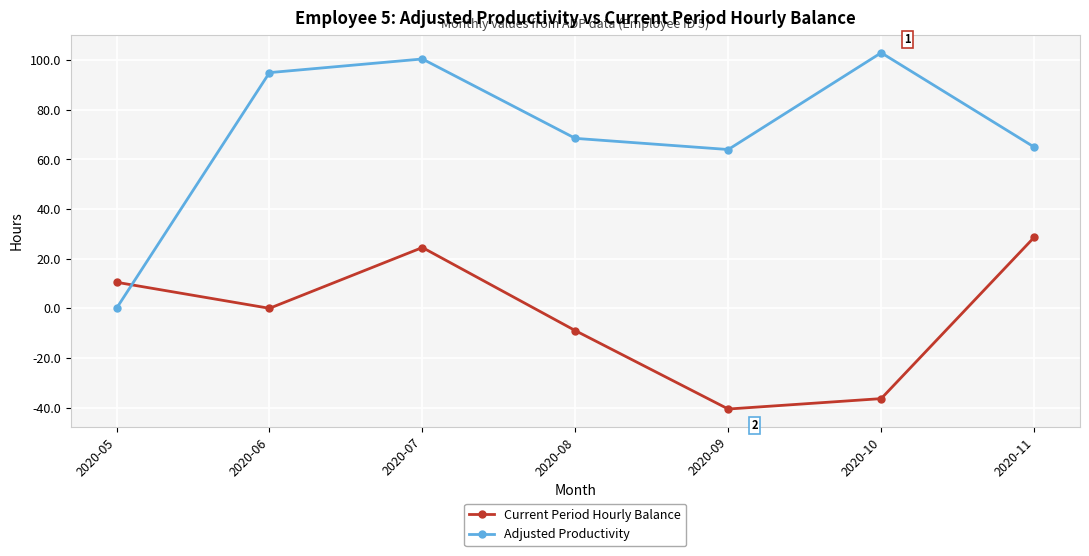

What is the value of the Current Period Hourly Balance point at the 5th from the left?

-40.6